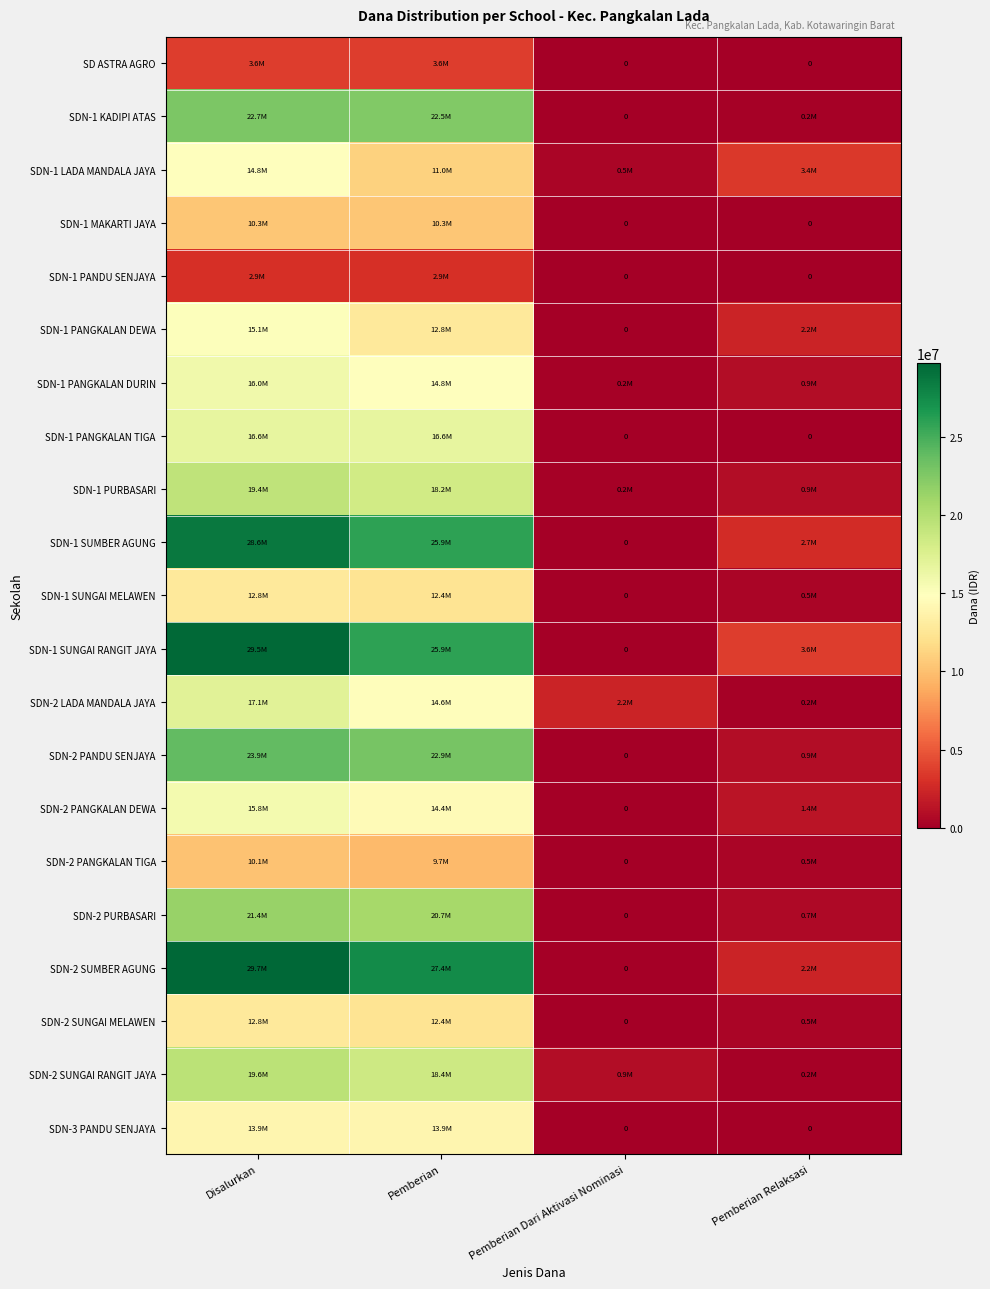

List the series in order of their peak value, highest first.

SDN-2 SUMBER AGUNG, SDN-1 SUNGAI RANGIT JAYA, SDN-1 SUMBER AGUNG, SDN-2 PANDU SENJAYA, SDN-1 KADIPI ATAS, SDN-2 PURBASARI, SDN-2 SUNGAI RANGIT JAYA, SDN-1 PURBASARI, SDN-2 LADA MANDALA JAYA, SDN-1 PANGKALAN TIGA, SDN-1 PANGKALAN DURIN, SDN-2 PANGKALAN DEWA, SDN-1 PANGKALAN DEWA, SDN-1 LADA MANDALA JAYA, SDN-3 PANDU SENJAYA, SDN-1 SUNGAI MELAWEN, SDN-2 SUNGAI MELAWEN, SDN-1 MAKARTI JAYA, SDN-2 PANGKALAN TIGA, SD ASTRA AGRO, SDN-1 PANDU SENJAYA